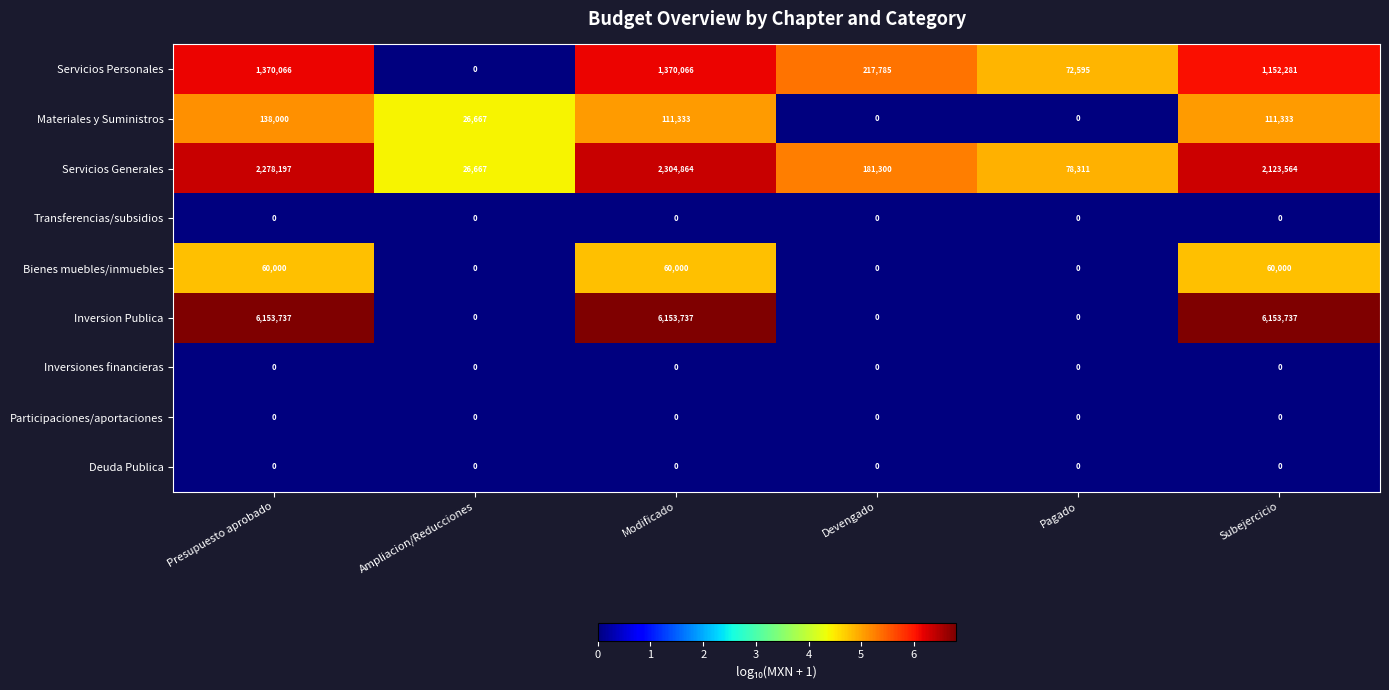

Which series has the widest spread of values?

Inversion Publica